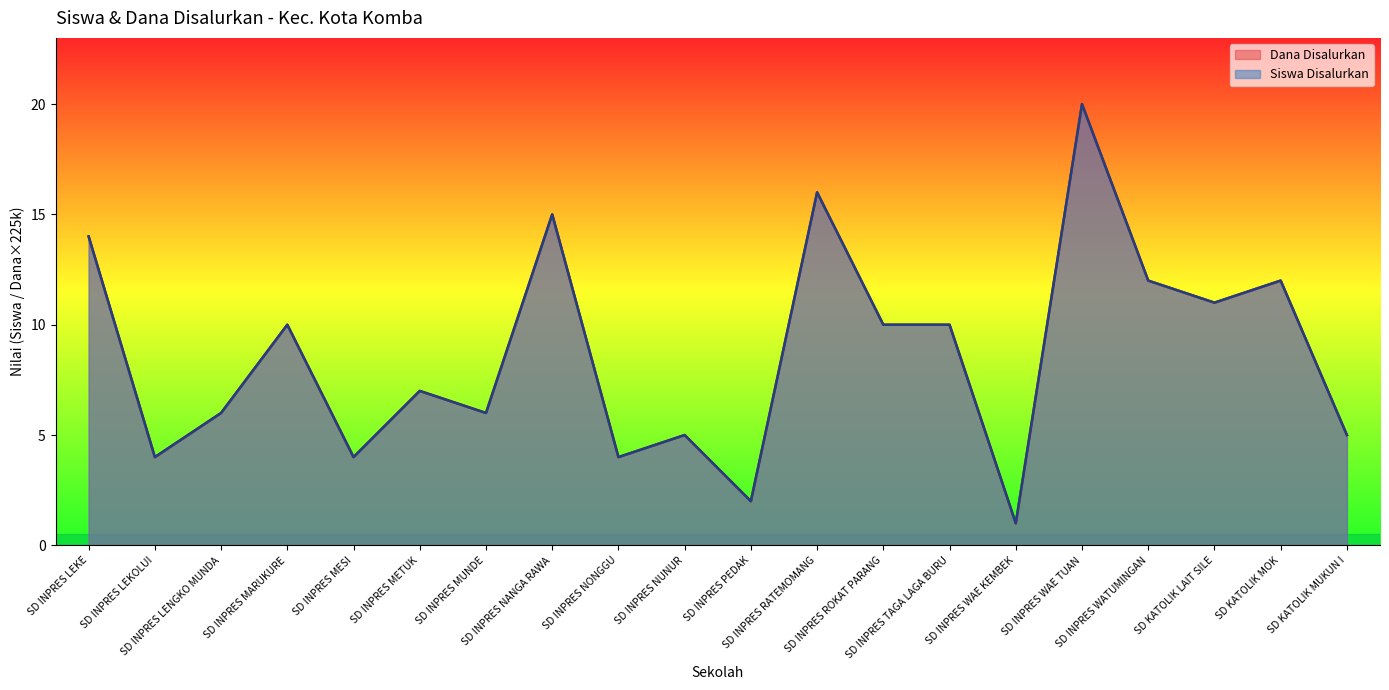

The value of Siswa Disalurkan at SD KATOLIK MUKUN I is 5. True or false?

True